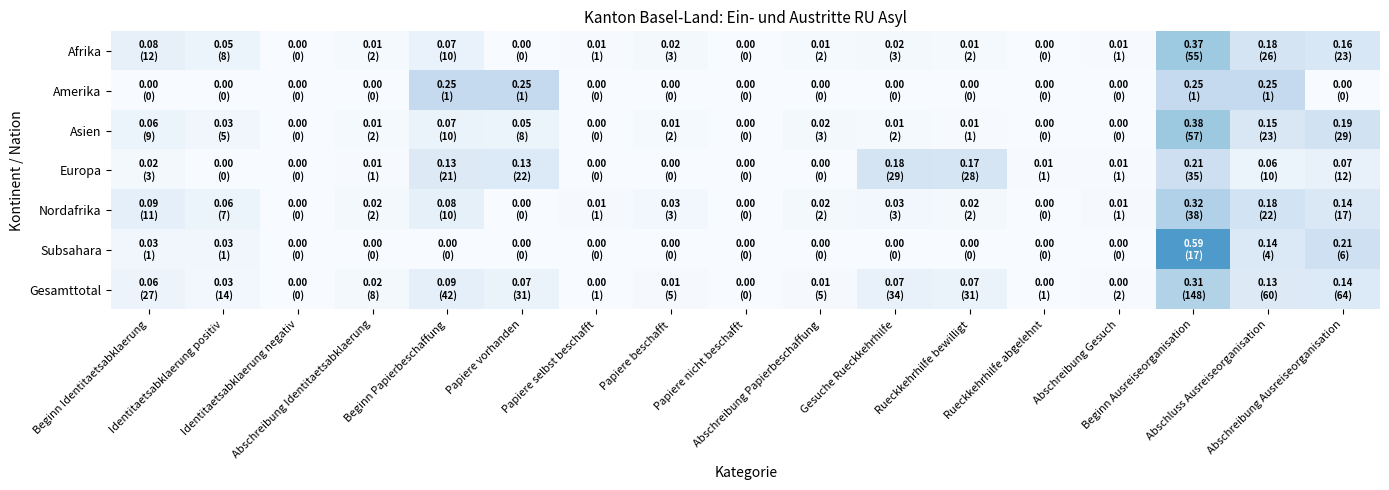

Which category has the highest value across all series?

Beginn Ausreiseorganisation